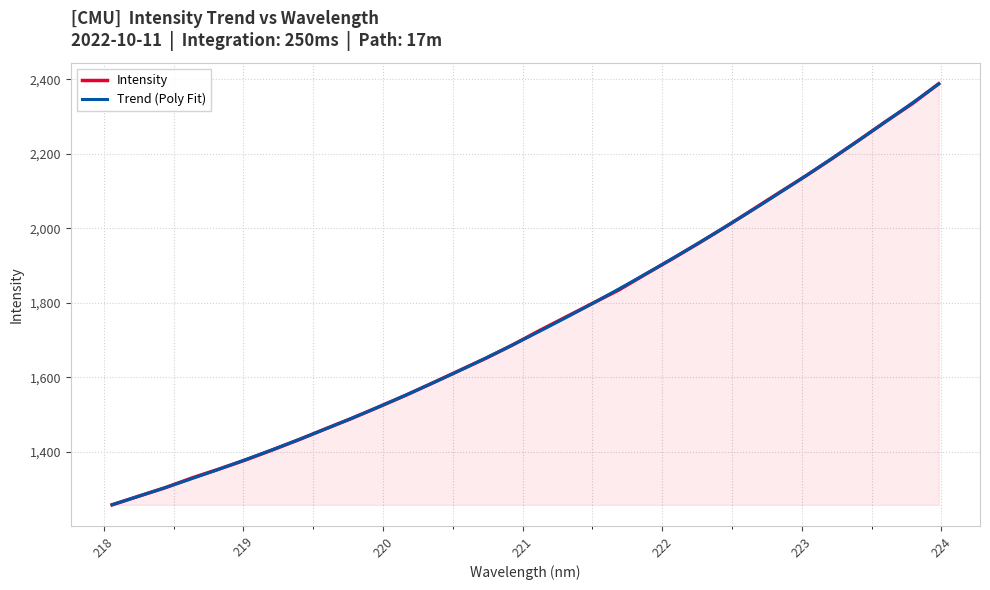

What is the lowest value of the Intensity series?

1257.8